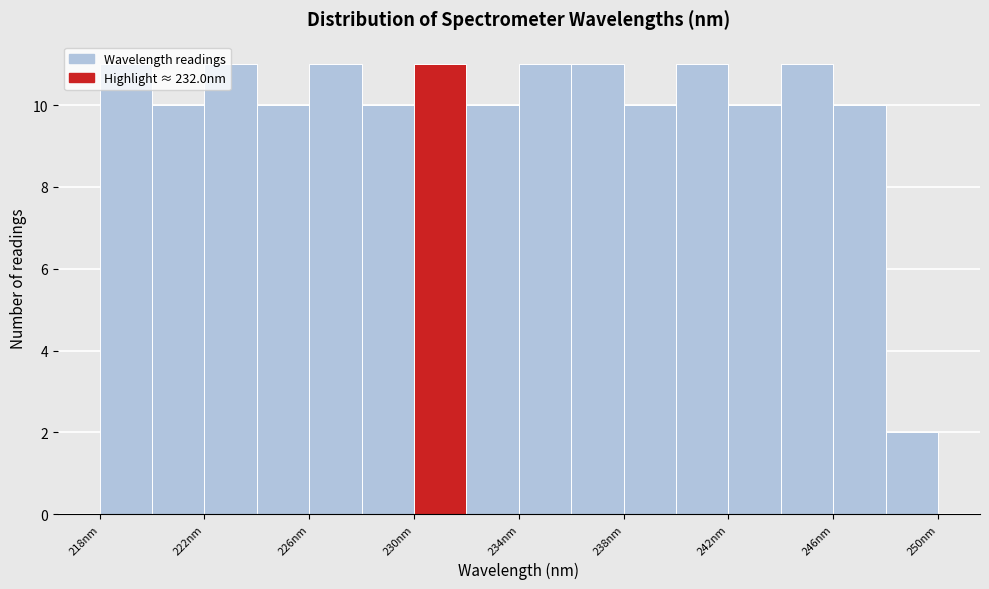

Reading left to right, transcribe this chart: for each bar, give the range it covers on the x-axis and its height. Neither the bar edges nor the heights are printed on the chart, so give them approximately, as read against the axes.

218 to 220: 11
220 to 222: 10
222 to 224: 11
224 to 226: 10
226 to 228: 11
228 to 230: 10
230 to 232: 11
232 to 234: 10
234 to 236: 11
236 to 238: 11
238 to 240: 10
240 to 242: 11
242 to 244: 10
244 to 246: 11
246 to 248: 10
248 to 250: 2